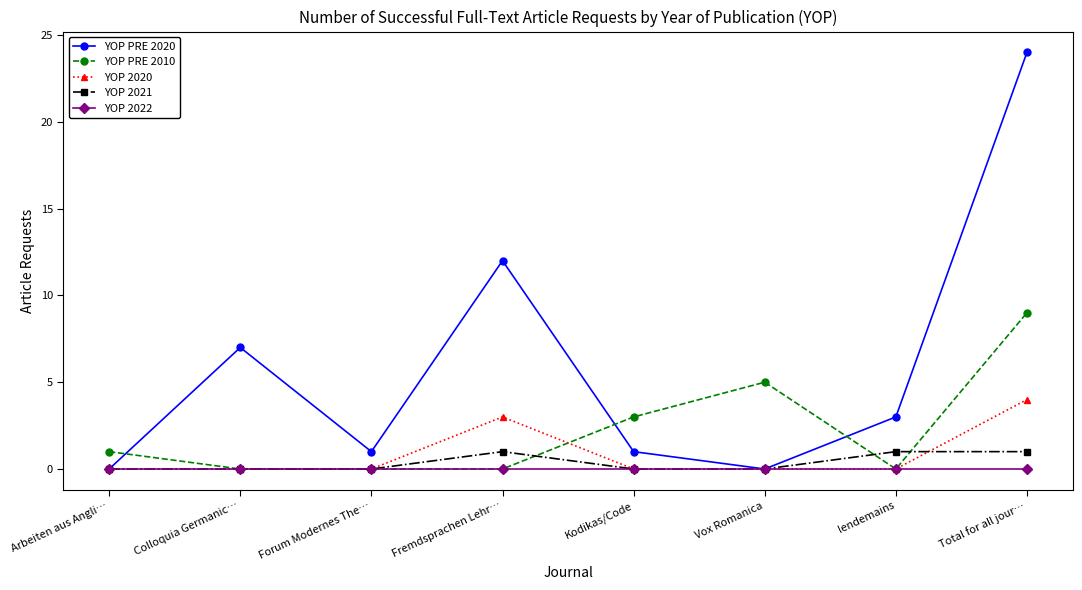

Where does the YOP PRE 2020 series first go above 3?

Colloquia Germanic…